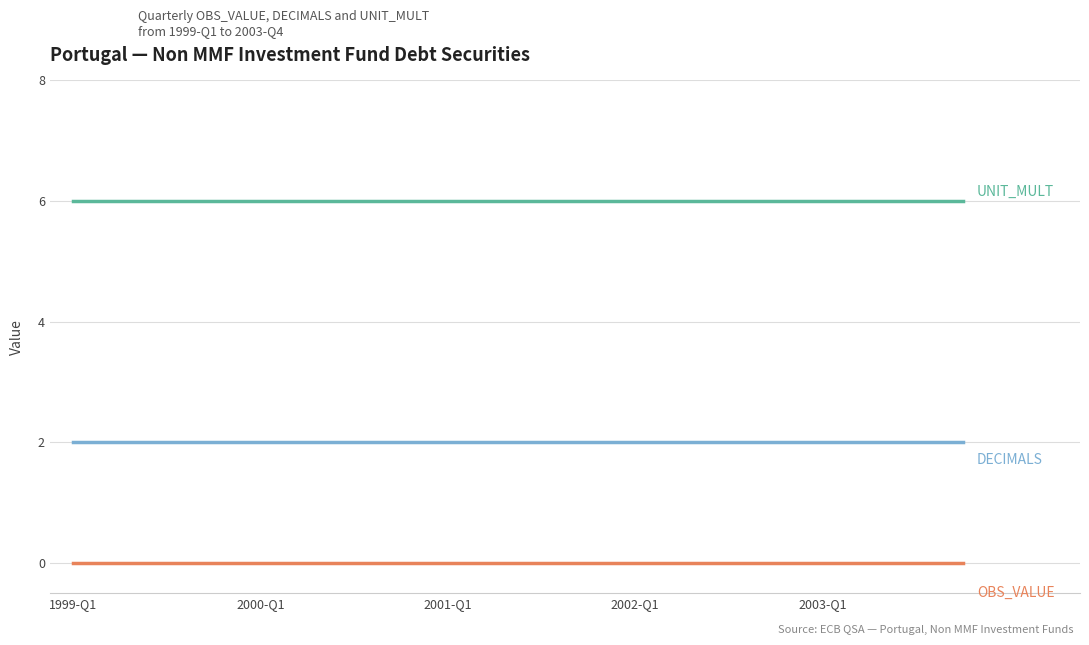

What is the greatest value displayed?

6